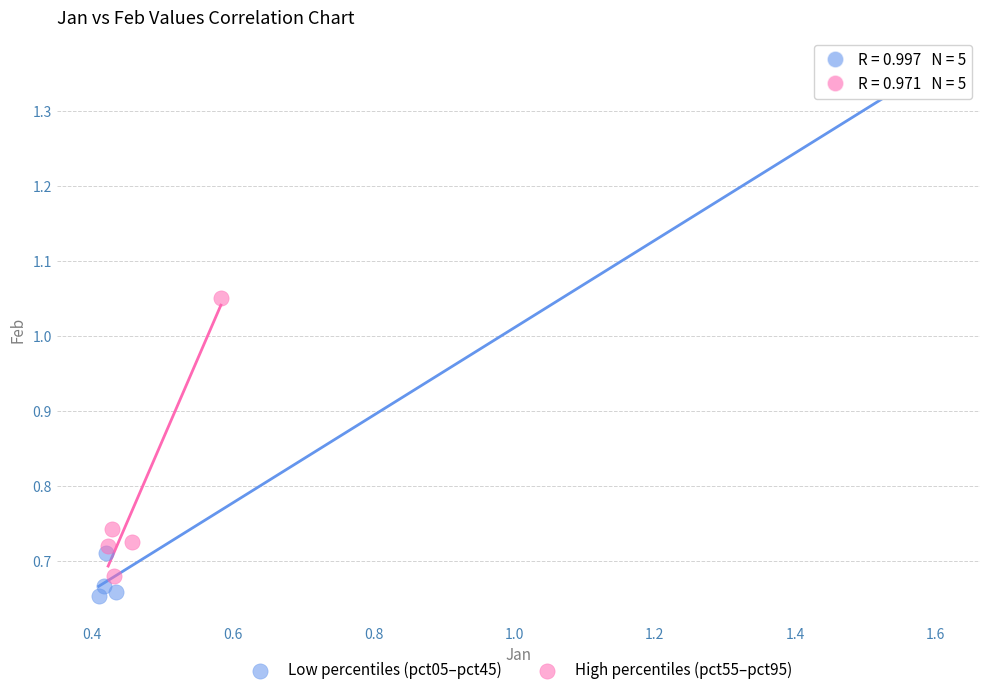

Which series has the largest Y range (max minus min)?

Low percentiles (pct05–pct45)